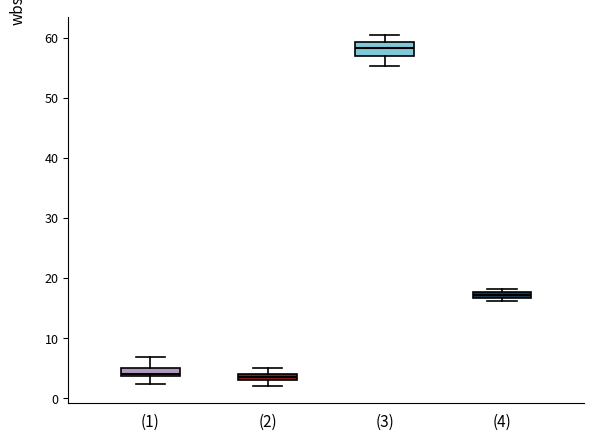

Which box is the tallest, from its lower edge to its upper edge?

(3)